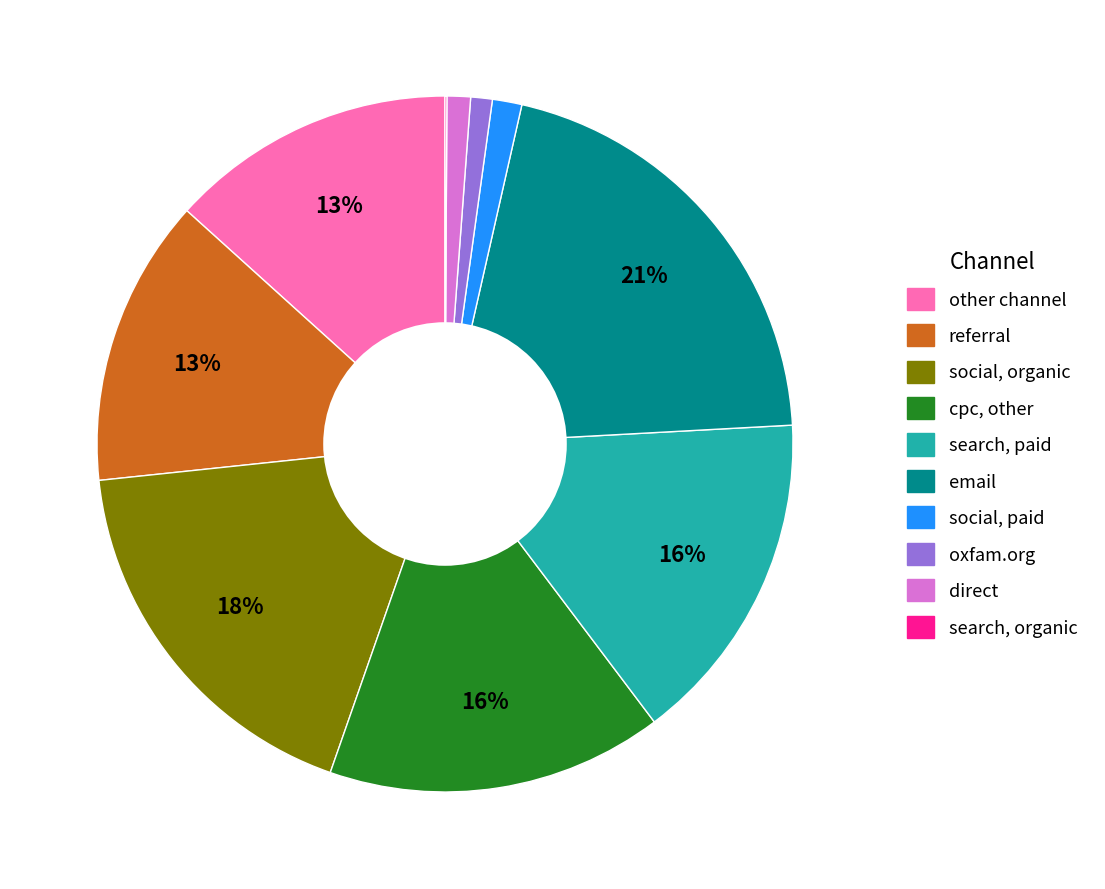

To the nearest percent, what is the average slice percentage?

10%